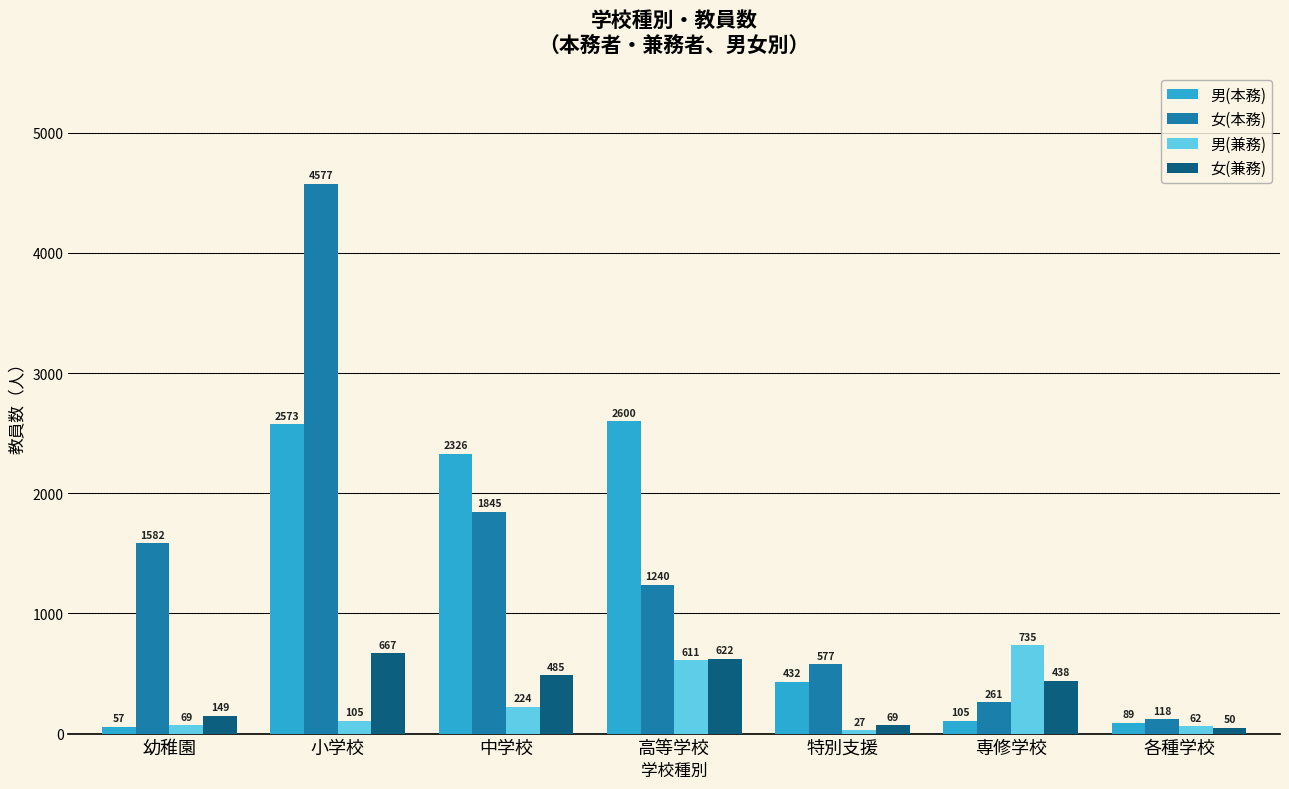

What is the value of the 男(兼務) bar at the 7th from the left?

62